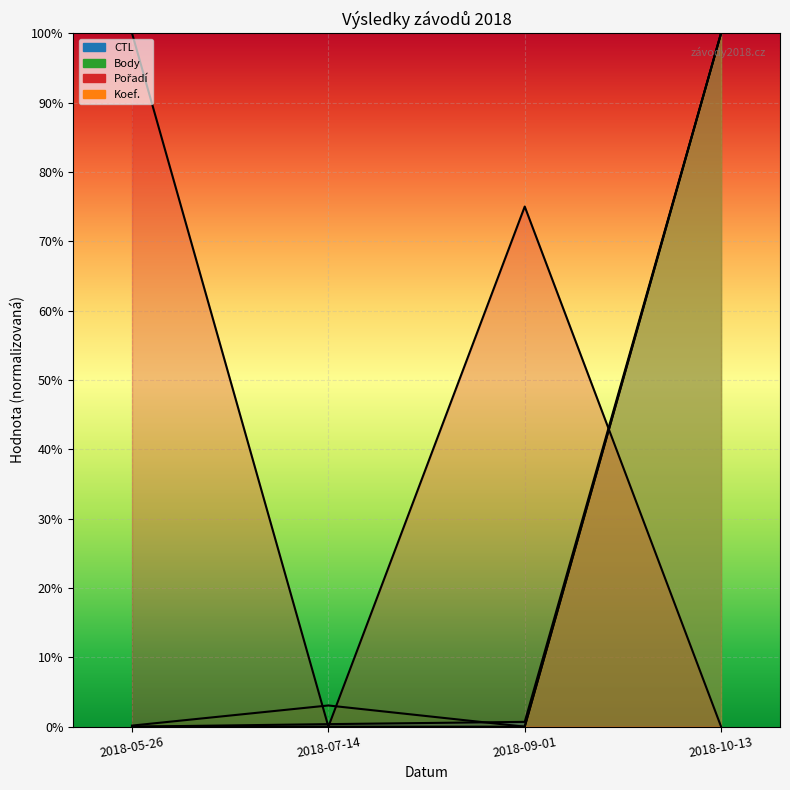

How many categories are shown in the chart?

4